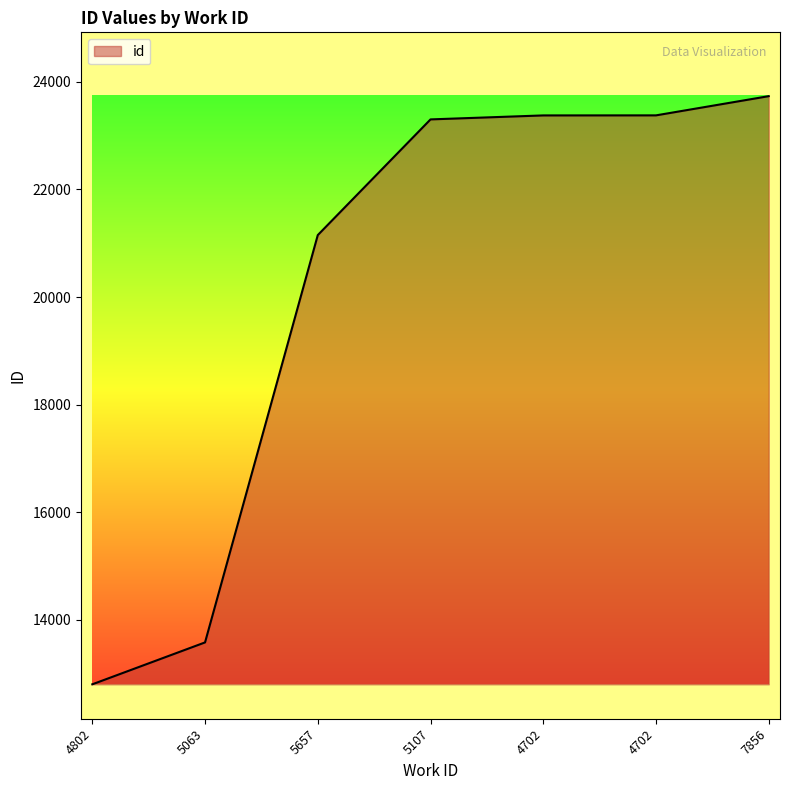

Count the number of data series in this chart.

1